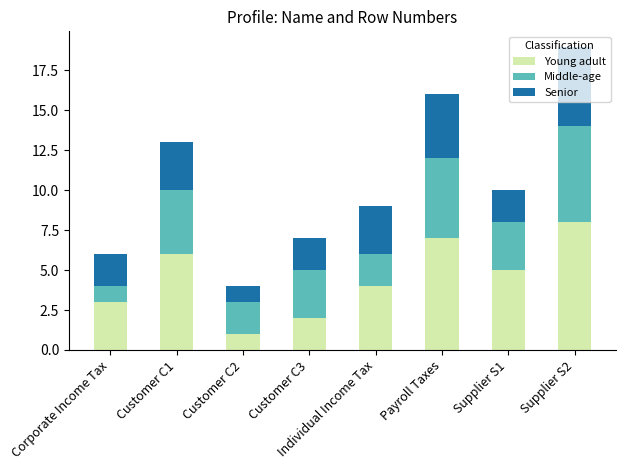

What are all the series names shown in the legend?

Young adult, Middle-age, Senior